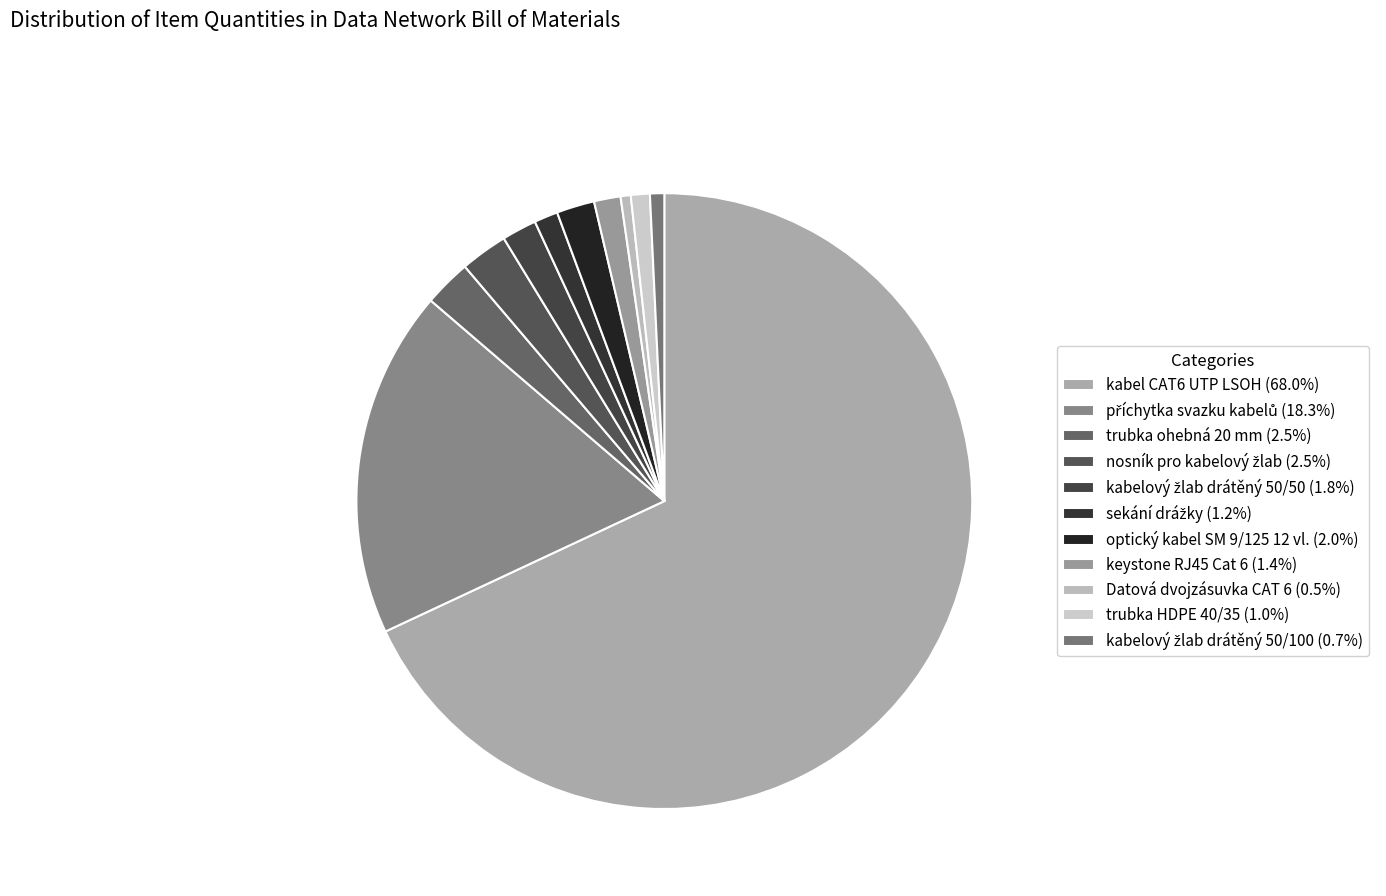

How many segments does this pie chart have?

11